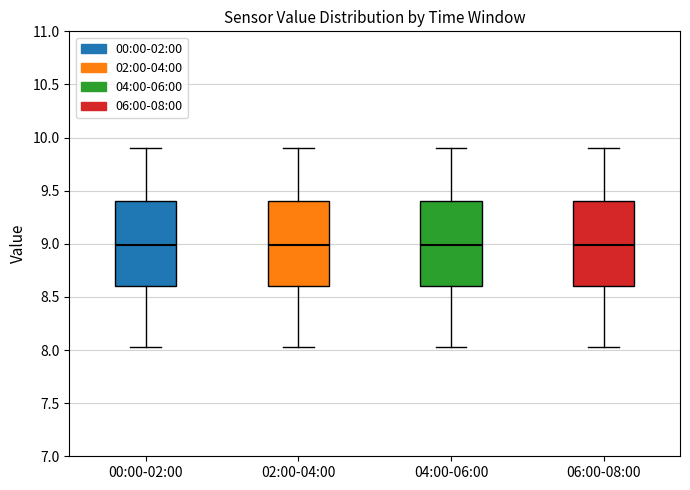

Where is the upper edge of the box for 02:00-04:00 on the y-axis? The values are not printed on the chart, so give them approximately, as read against the axis.

9.40